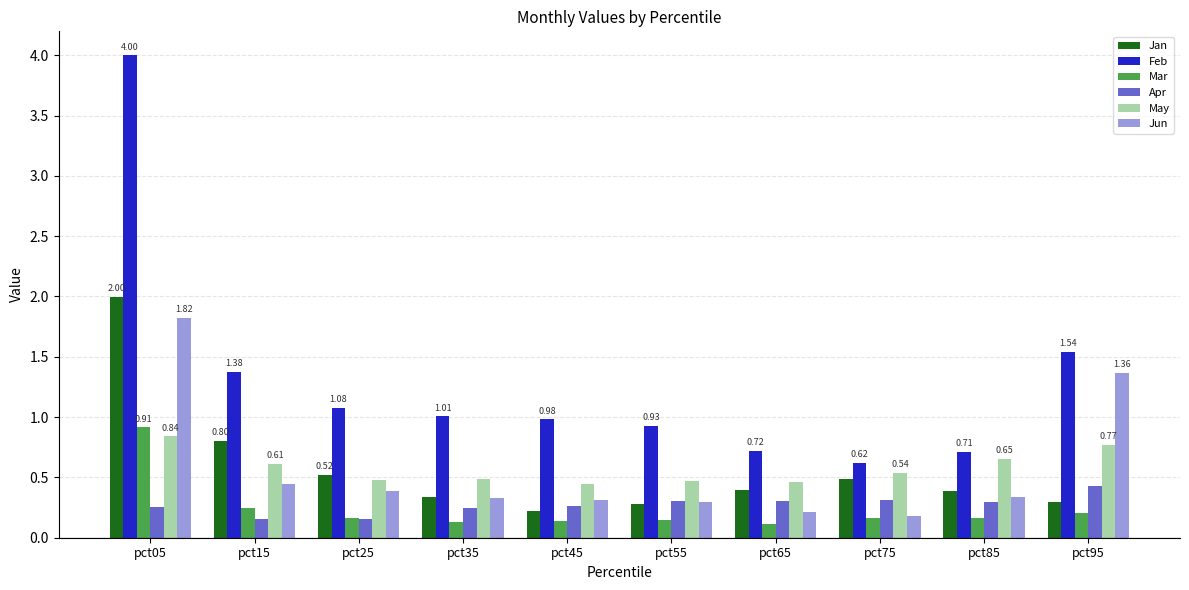

What is the value of the May bar at the 6th from the left?

0.5